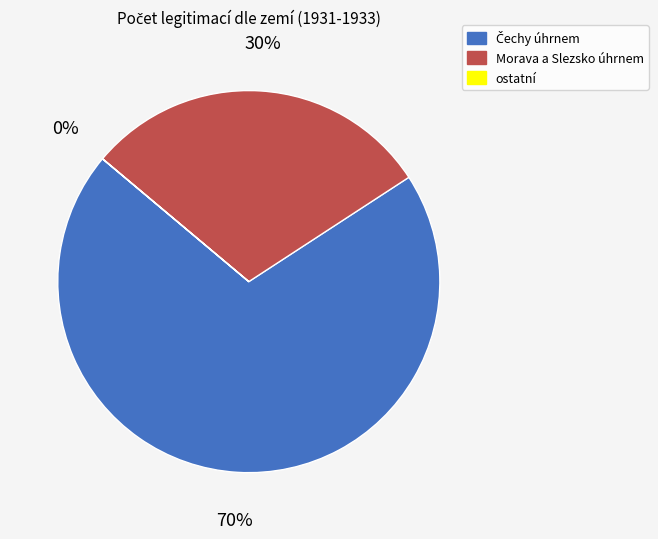

To the nearest percent, what is the difference between the largest and smallest slice percentages?

70%